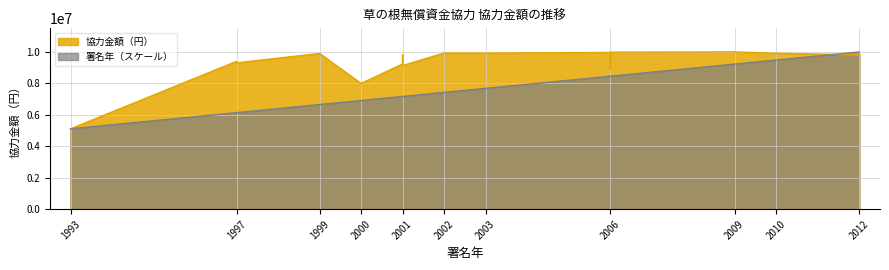

What is the total value across all series at 2006?

18411762